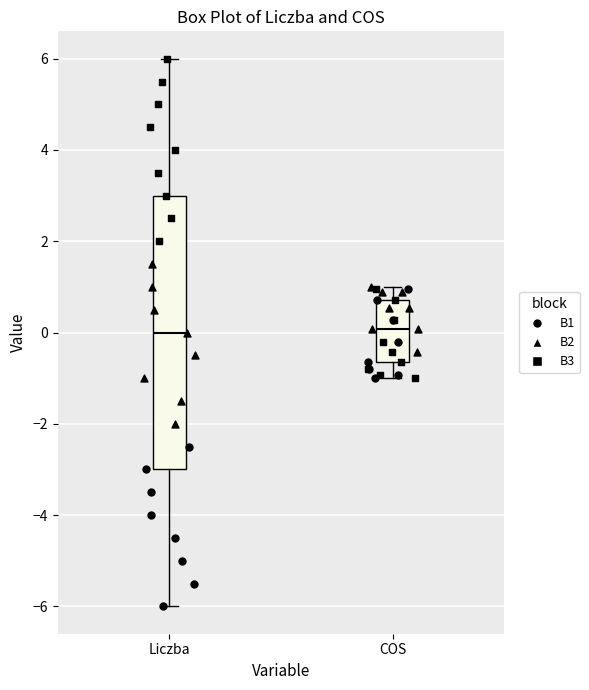

Reading left to right, read every box against the y-axis: the position of its median line, the range the box covers, and the ends of its whiskers. The values are not printed on the chart, so give them approximately, as read against the axis.

Liczba: median 0.0, box -3.0 to 3.0, whiskers -6.0 to 6.0
COS: median 0.0, box -0.6 to 0.8, whiskers -1.0 to 1.0